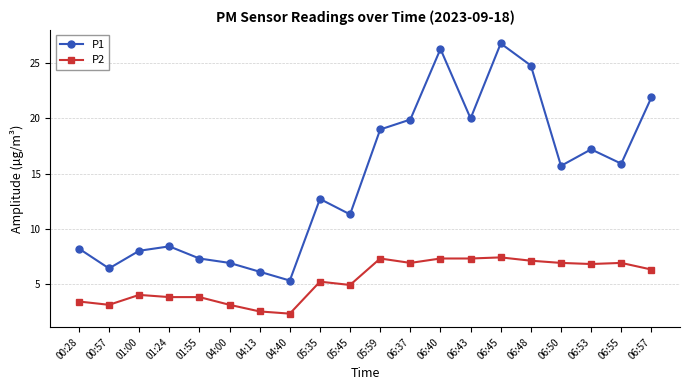

The value of P1 at 00:57 is 6.4. True or false?

True